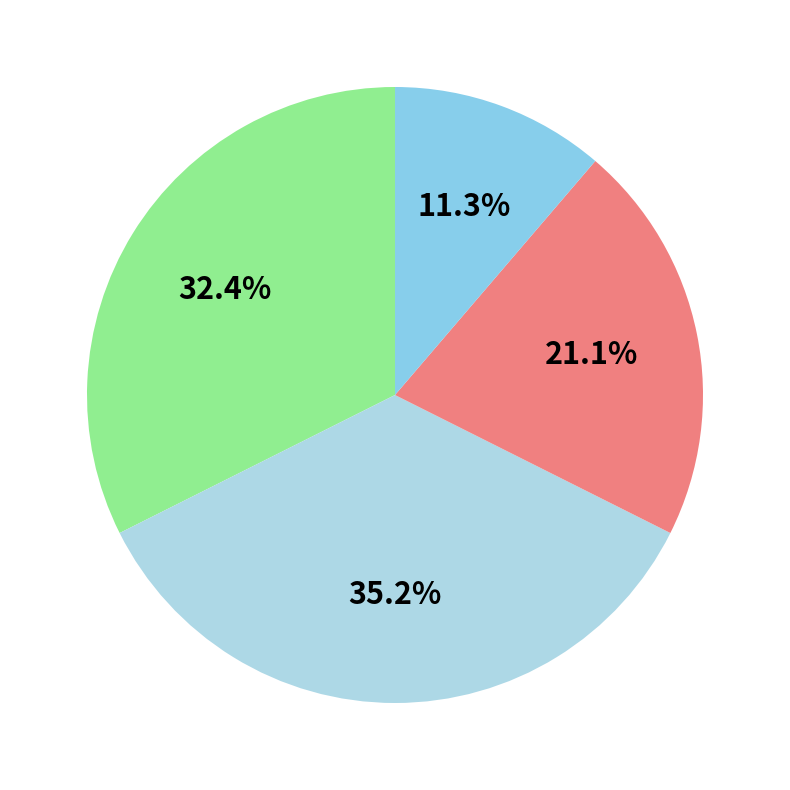

Is there a majority slice in this chart?

No